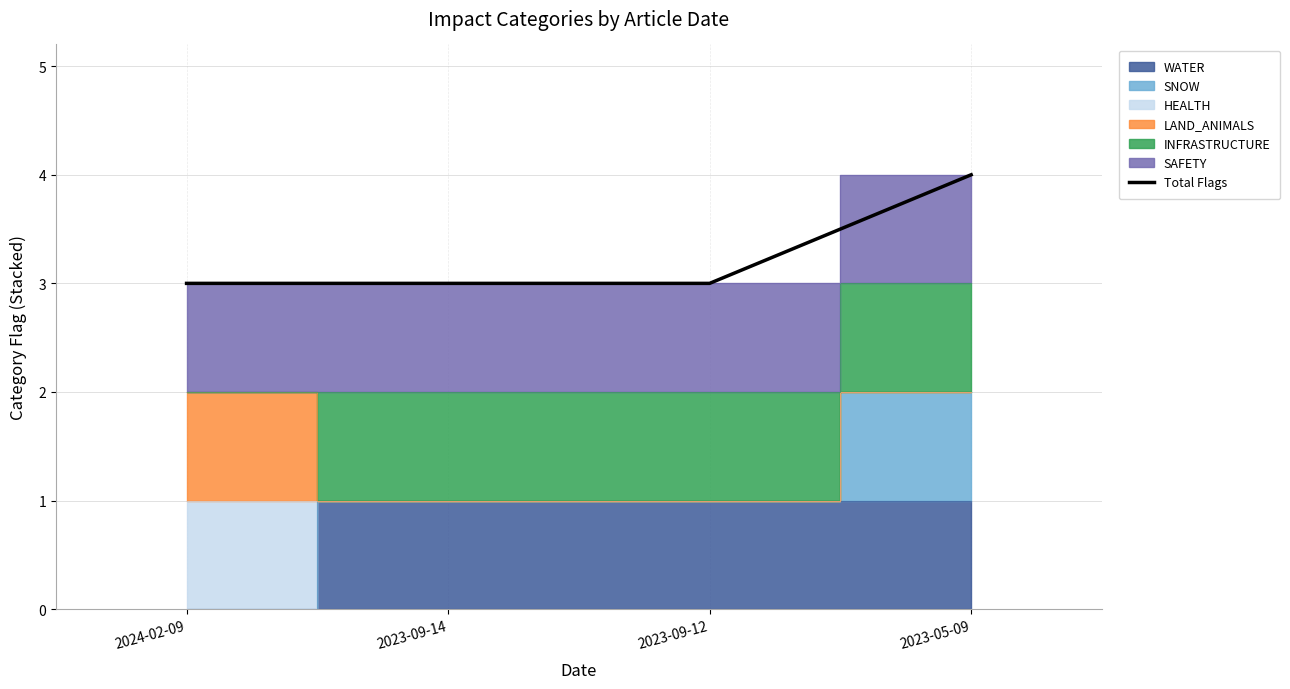

What is the greatest value displayed?

4